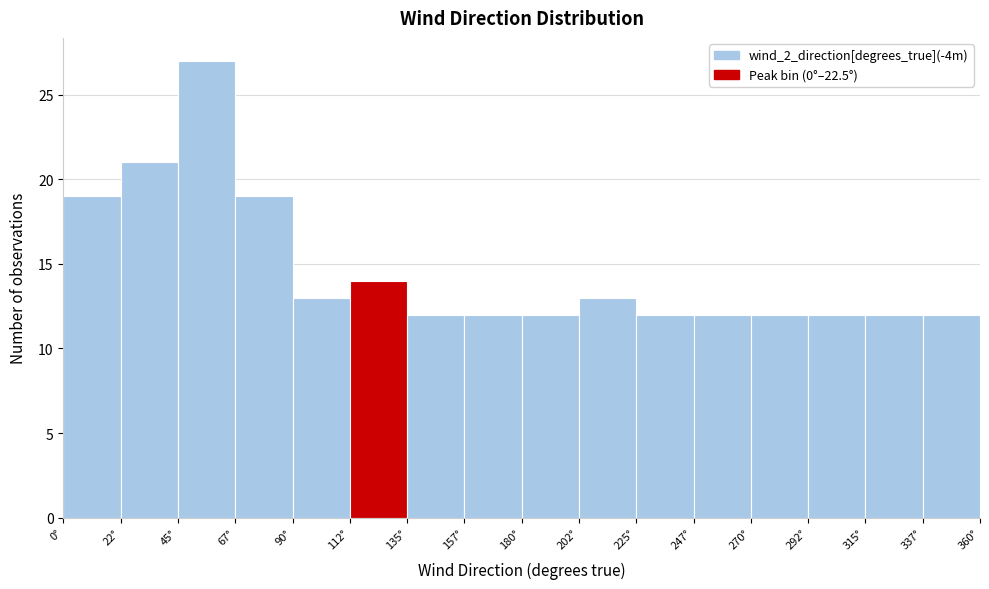

Over which range of the x-axis is the bar tallest?

45.0 to 67.5